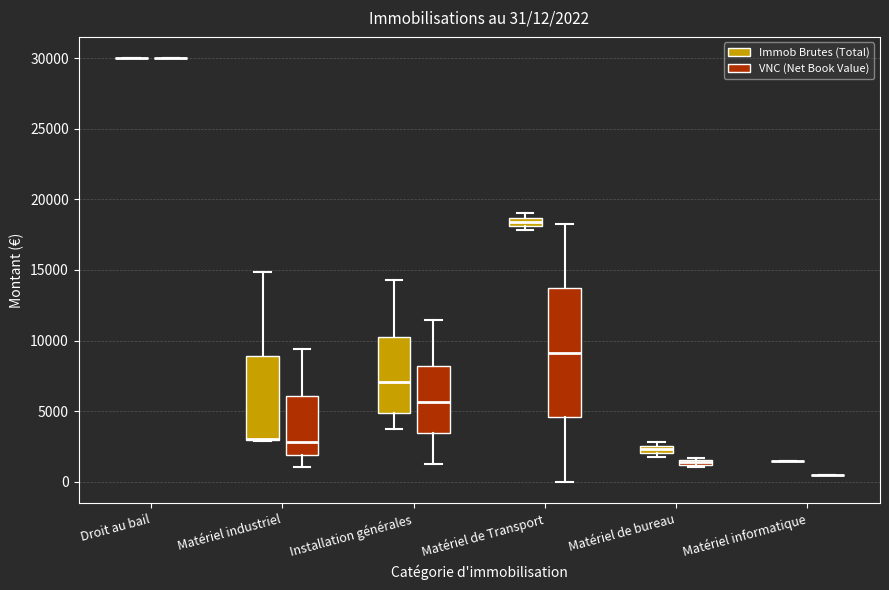

Comparing the boxes themselves (not the whiskers), which one is the tallest?

Matériel de Transport (VNC (Net Book Value))